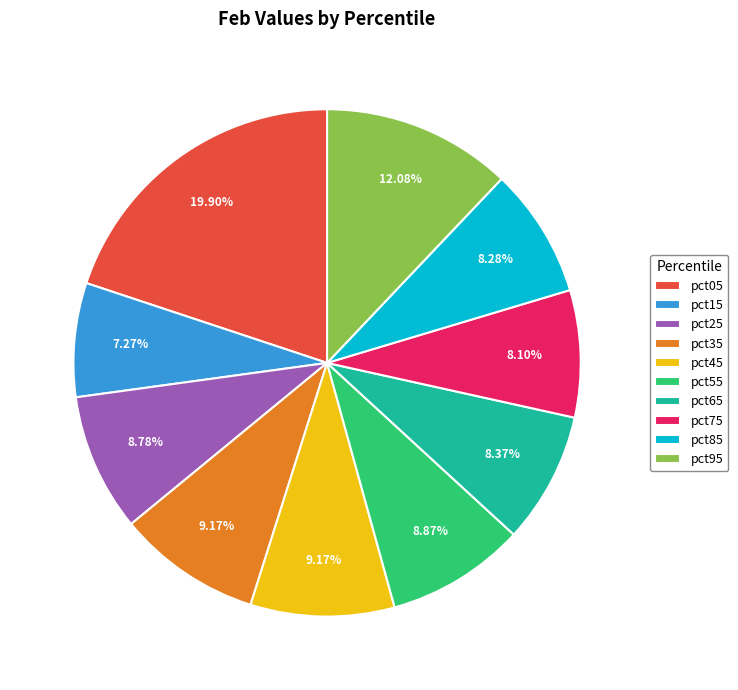

Combined, do pct75 and pct15 account for over 50%?

No